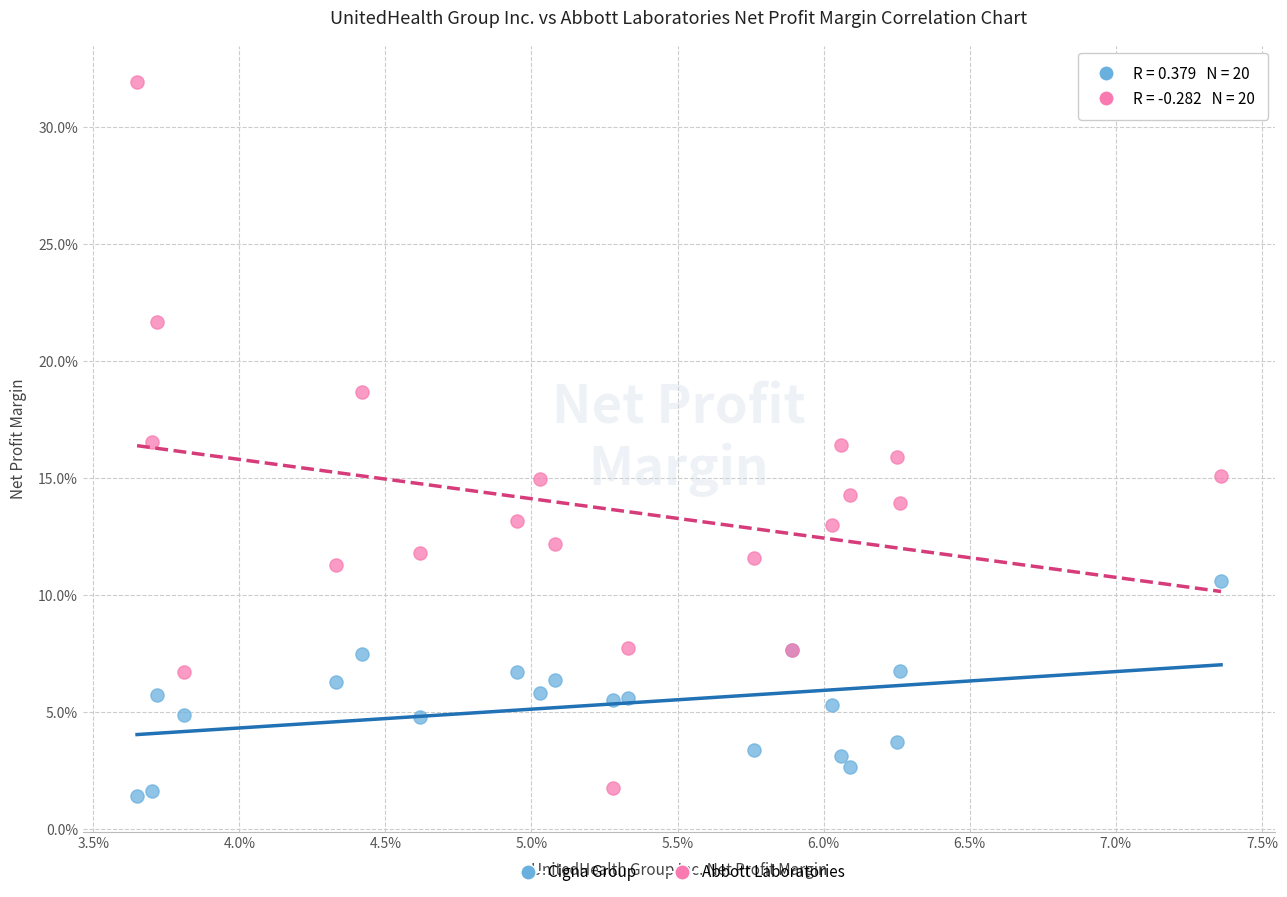

Which series has the widest spread of Y values?

Abbott Laboratories